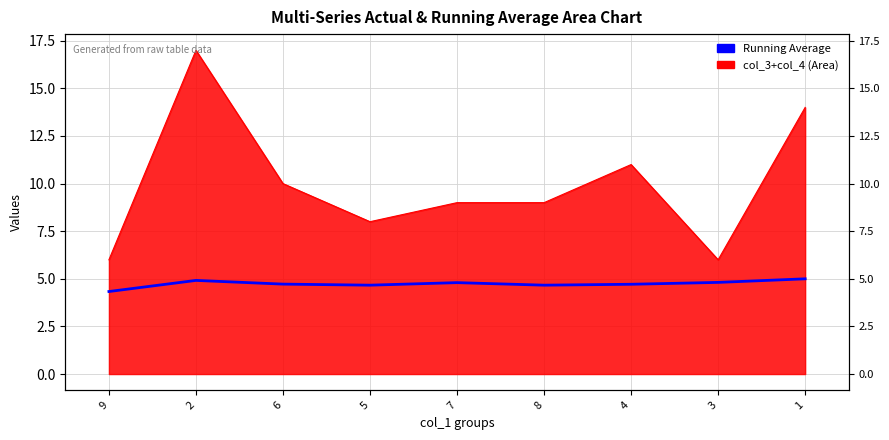

What is the difference between the highest and lowest values at 8?

4.3